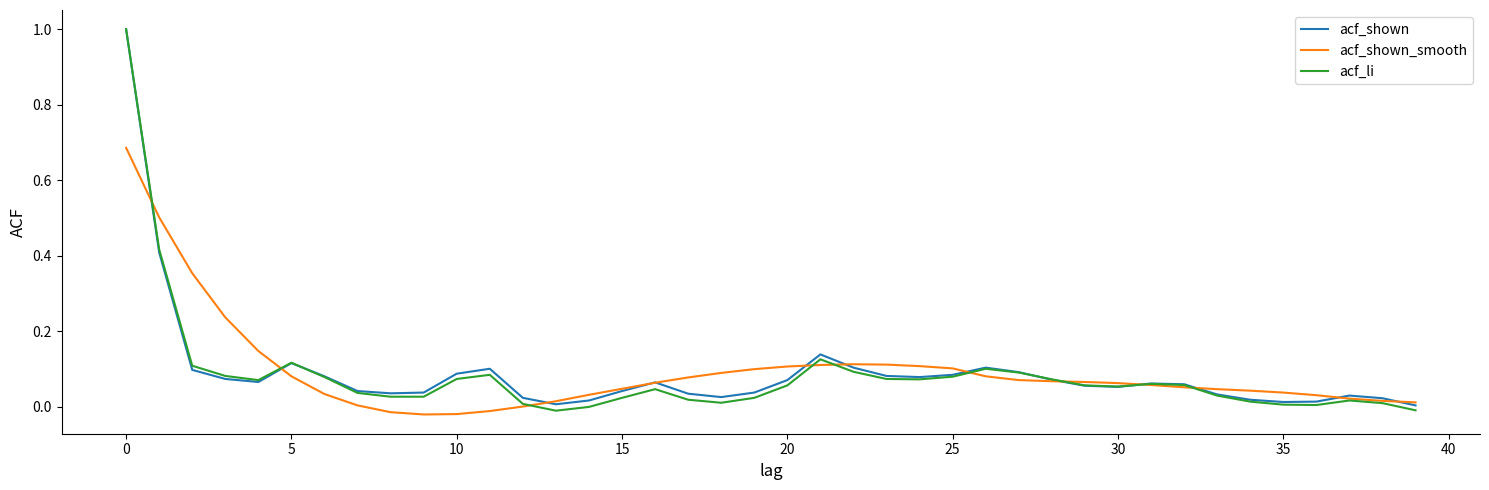

What is the maximum value for acf_li?

1.0